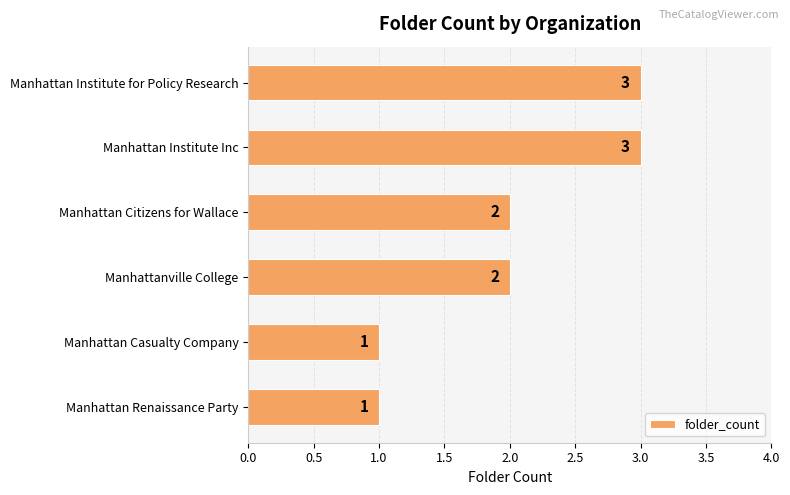

Reading top to bottom, what are all the values shown in this chart?

3	3	2	2	1	1